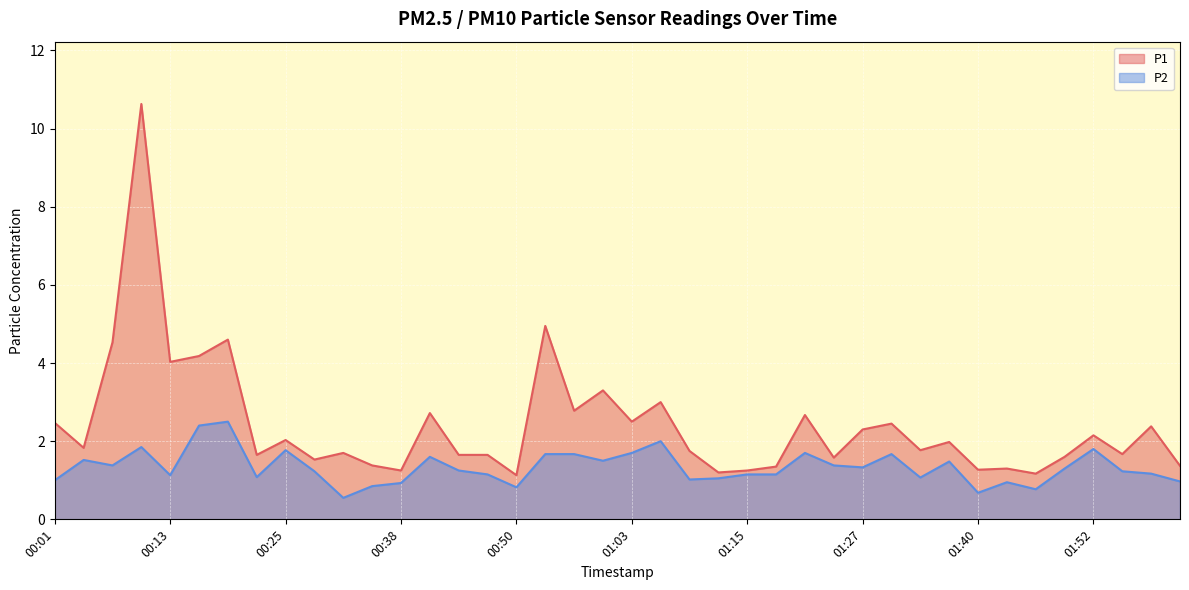

Reading right to left, extract all data points from this chart.

P1: 02:01=1.4	01:58=2.4	01:55=1.7	01:52=2.1	01:49=1.6	01:46=1.2	01:43=1.3	01:40=1.3	01:36=2.0	01:33=1.8	01:30=2.5	01:27=2.3	01:24=1.6	01:21=2.7	01:18=1.4	01:15=1.2	01:12=1.2	01:09=1.8	01:06=3.0	01:03=2.5	00:59=3.3	00:56=2.8	00:53=5.0	00:50=1.1	00:47=1.6	00:44=1.6	00:41=2.7	00:38=1.2	00:35=1.4	00:31=1.7	00:28=1.5	00:25=2.0	00:22=1.6	00:19=4.6	00:16=4.2	00:13=4.0	00:10=10.6	00:07=4.5	00:04=1.8	00:01=2.5
P2: 02:01=1.0	01:58=1.2	01:55=1.2	01:52=1.8	01:49=1.3	01:46=0.8	01:43=0.9	01:40=0.7	01:36=1.5	01:33=1.1	01:30=1.7	01:27=1.3	01:24=1.4	01:21=1.7	01:18=1.1	01:15=1.1	01:12=1.1	01:09=1.0	01:06=2.0	01:03=1.7	00:59=1.5	00:56=1.7	00:53=1.7	00:50=0.8	00:47=1.1	00:44=1.2	00:41=1.6	00:38=0.9	00:35=0.8	00:31=0.6	00:28=1.2	00:25=1.8	00:22=1.1	00:19=2.5	00:16=2.4	00:13=1.1	00:10=1.9	00:07=1.4	00:04=1.5	00:01=1.0